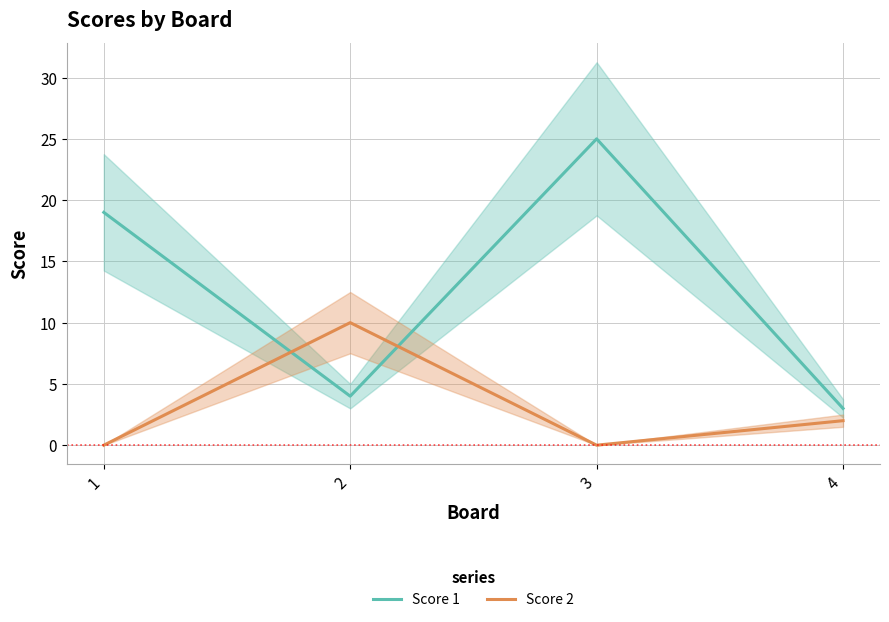

The value of Score 2 at 2 is 10. True or false?

True